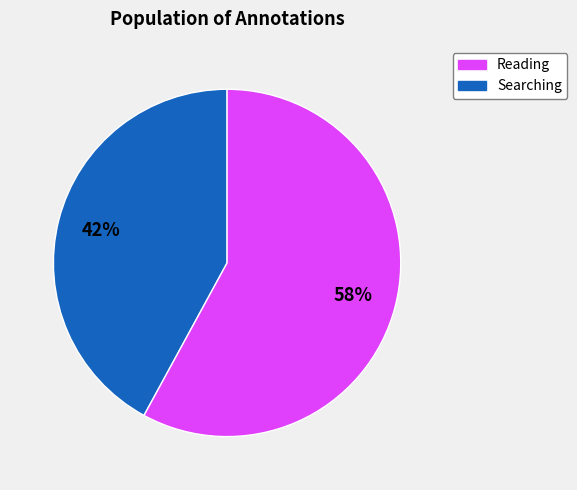

Count the number of slices in the pie.

2